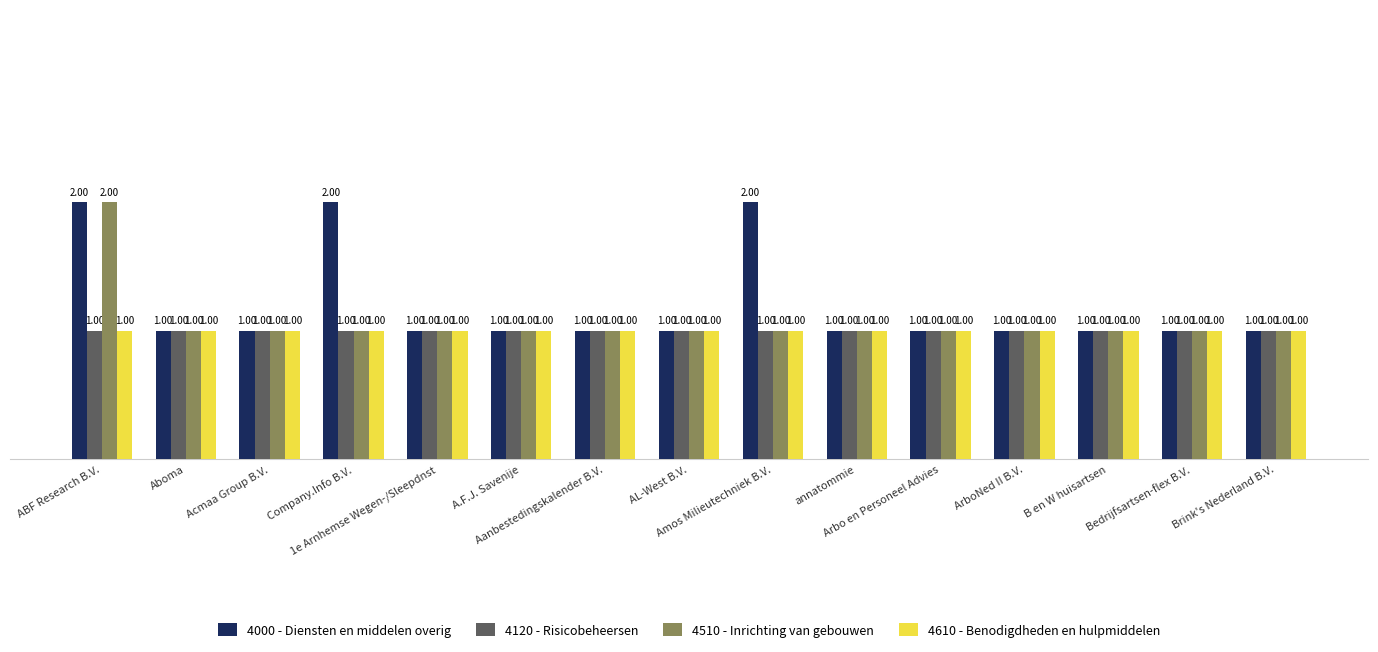

What are all the series names shown in the legend?

4000 - Diensten en middelen overig, 4120 - Risicobeheersen, 4510 - Inrichting van gebouwen, 4610 - Benodigdheden en hulpmiddelen